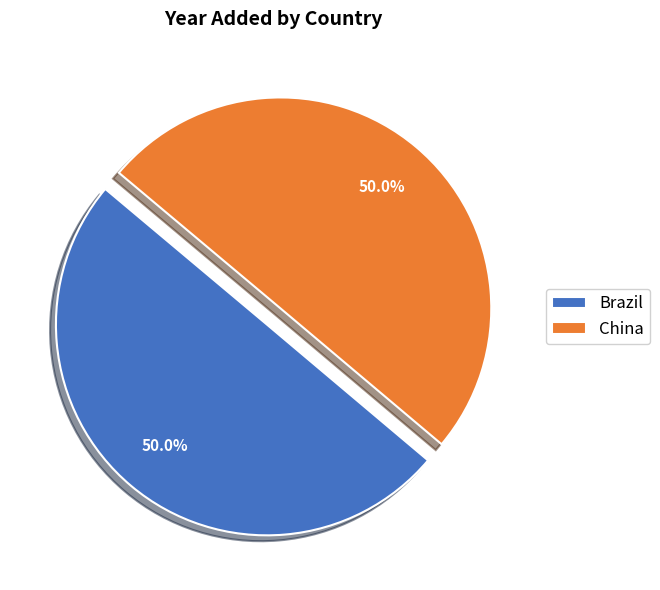

How much of the chart is everything except China?

50.0%